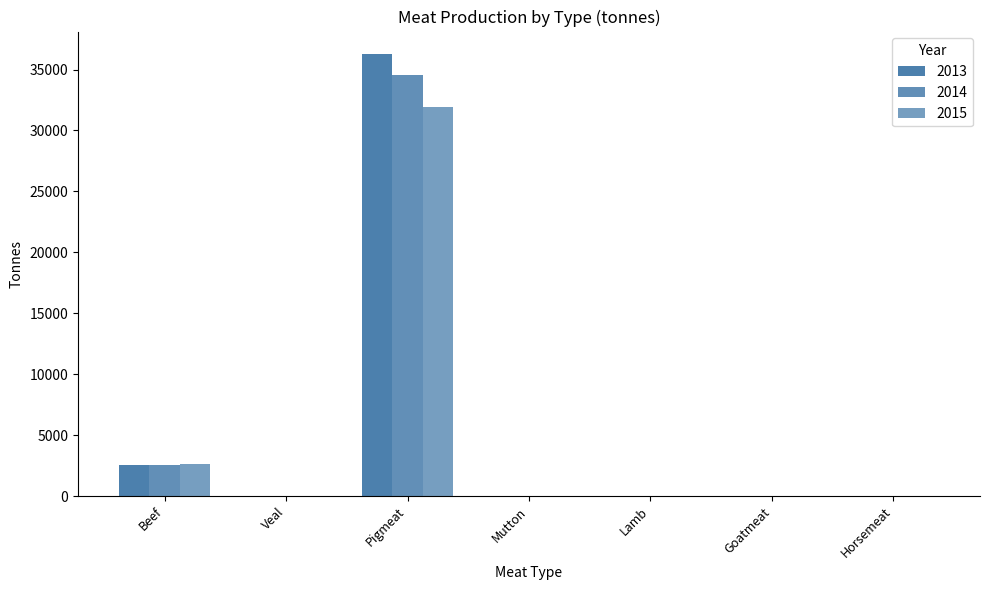

Is it true that 2015 equals 2 at Mutton?

False